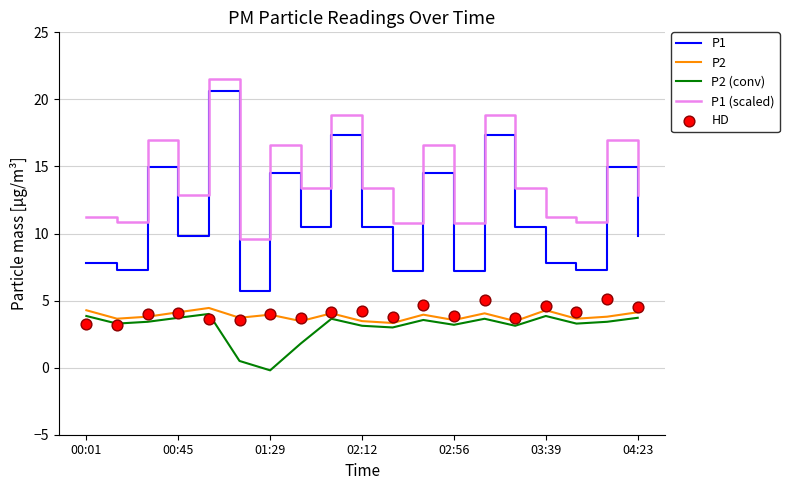

Which series has the largest total across all categories?

P1 (scaled)